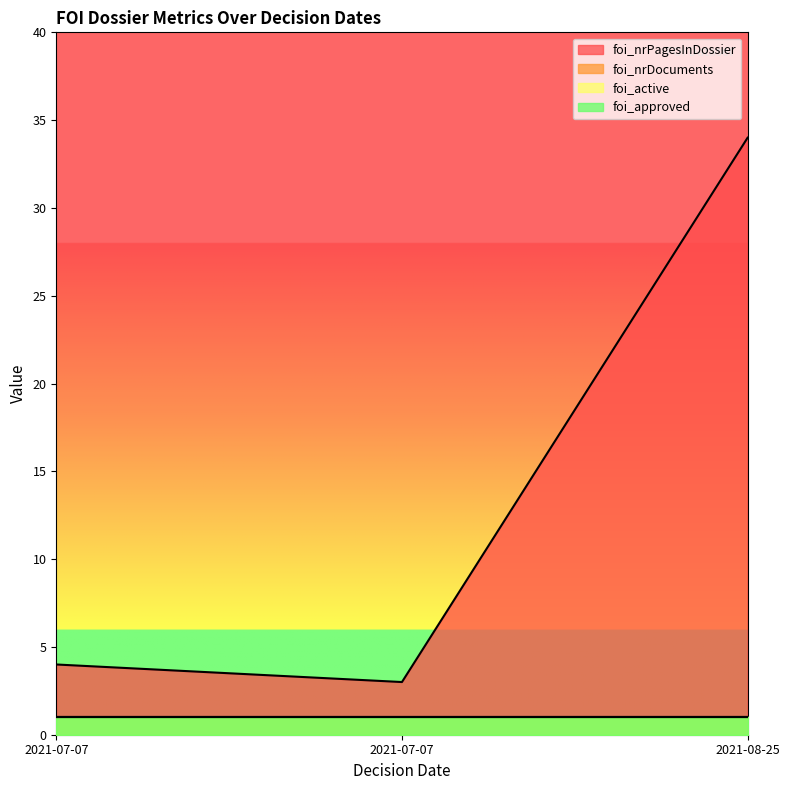

Which series has the largest range (max minus min)?

foi_nrPagesInDossier